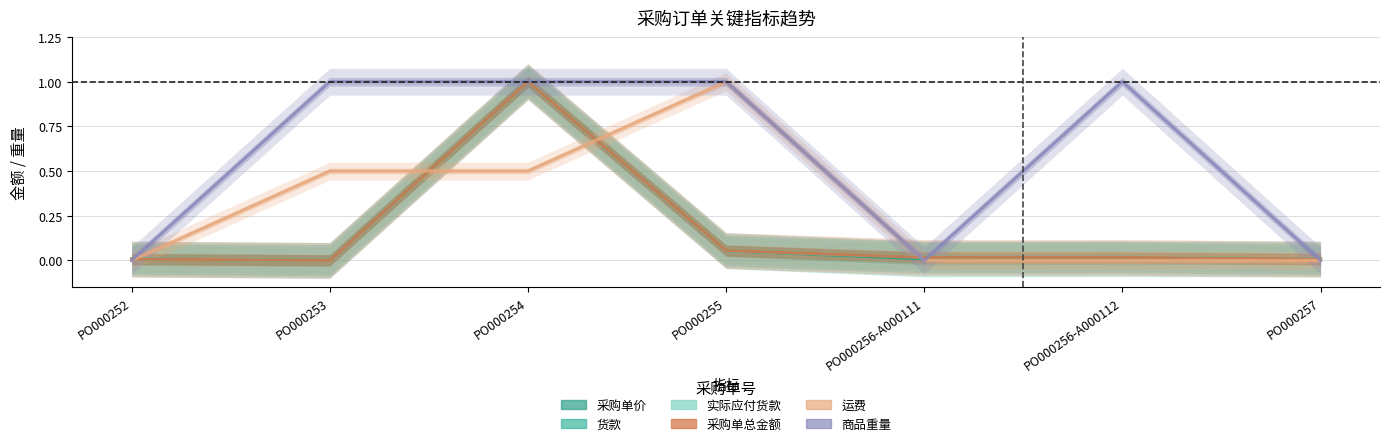

What is the maximum value for 实际应付货款?

1.0